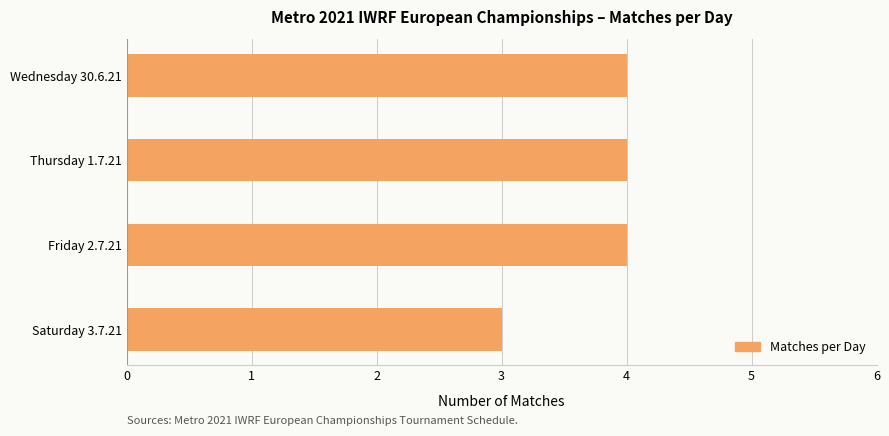

What is the average value?

4